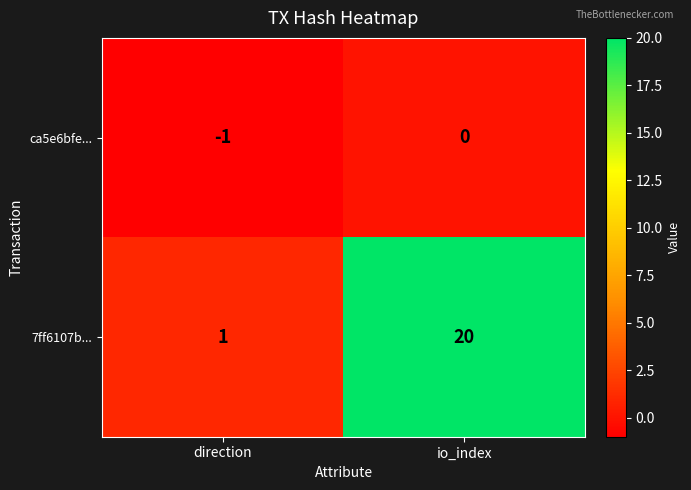

At direction, list the series in order from largest to smallest.

7ff6107b..., ca5e6bfe...